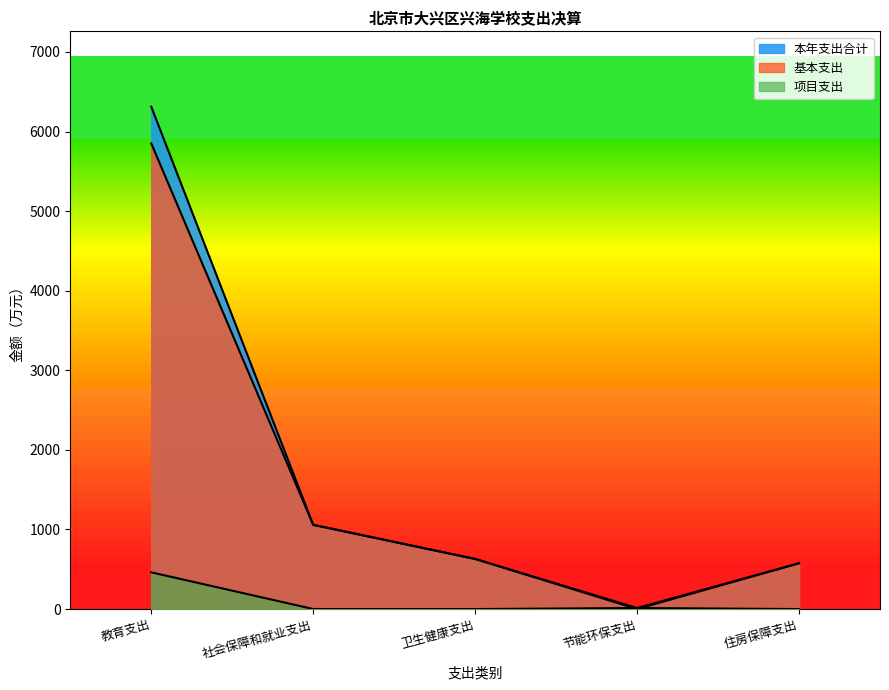

What is the difference between the maximum and minimum values in the 项目支出 series?

461.2